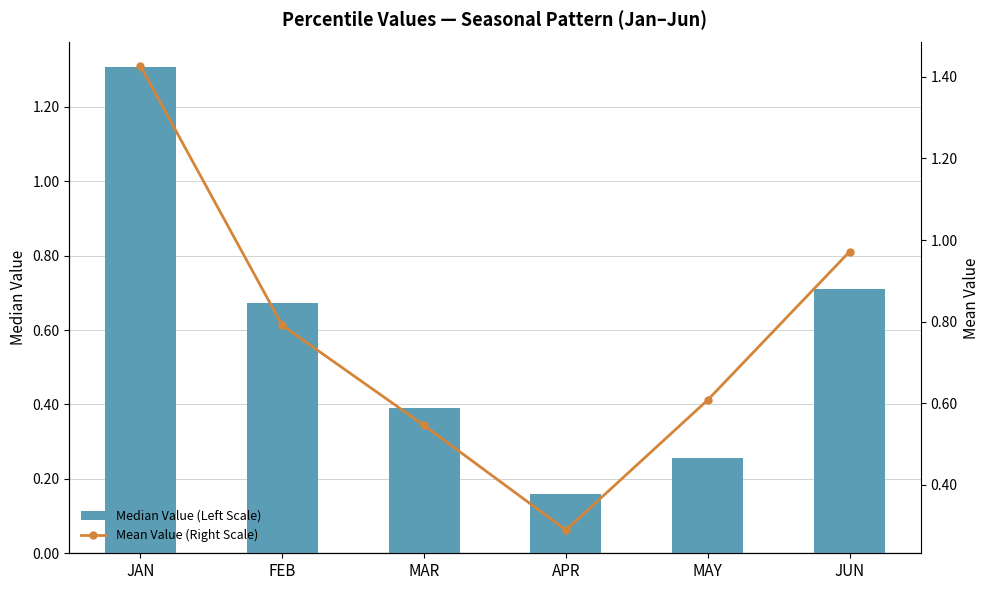

Rank the series by their average value, from highest to lowest.

Mean Value (Right Scale), Median Value (Left Scale)